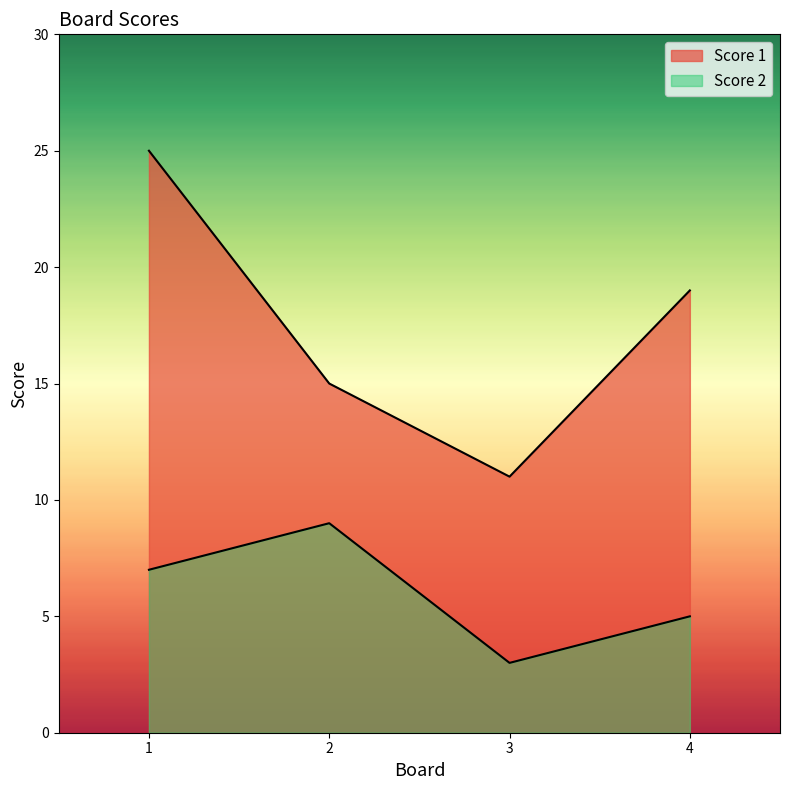

How many interior local valleys does the Score 1 series have?

1